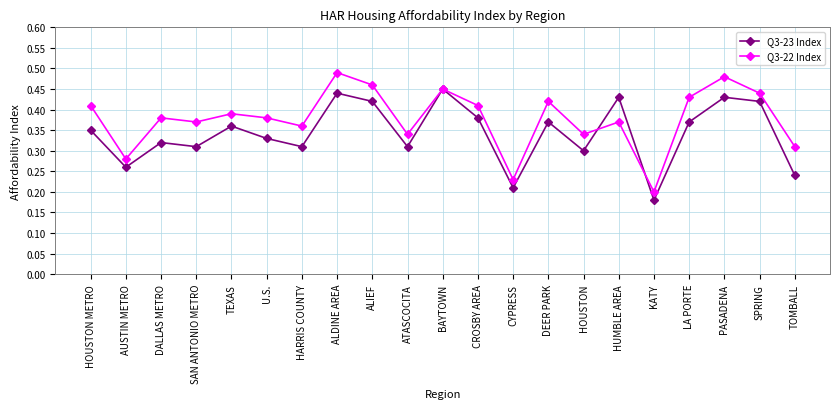

What position from the left is SPRING?

20